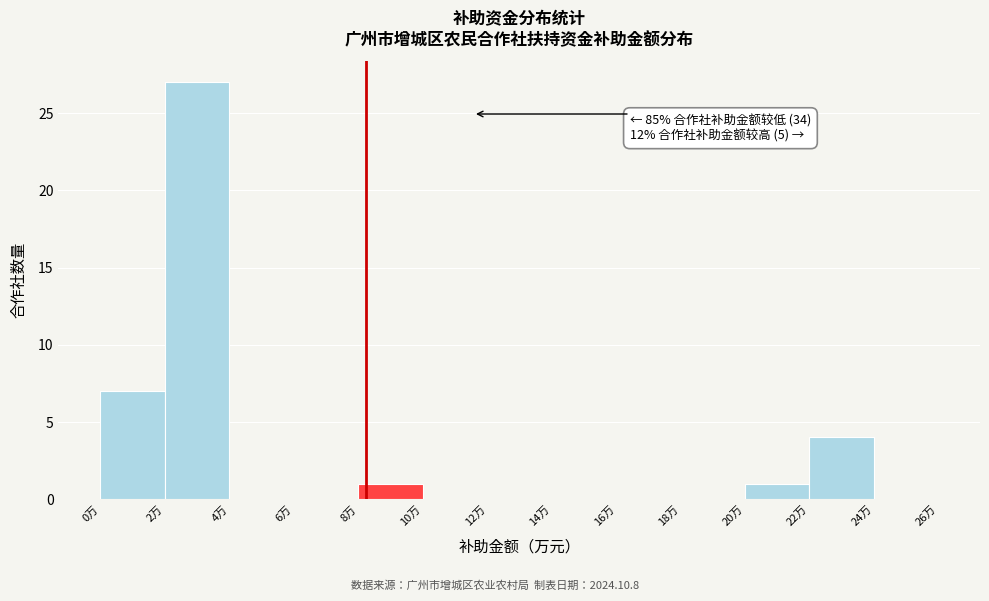

Which range on the x-axis has the tallest bar?

2 to 4